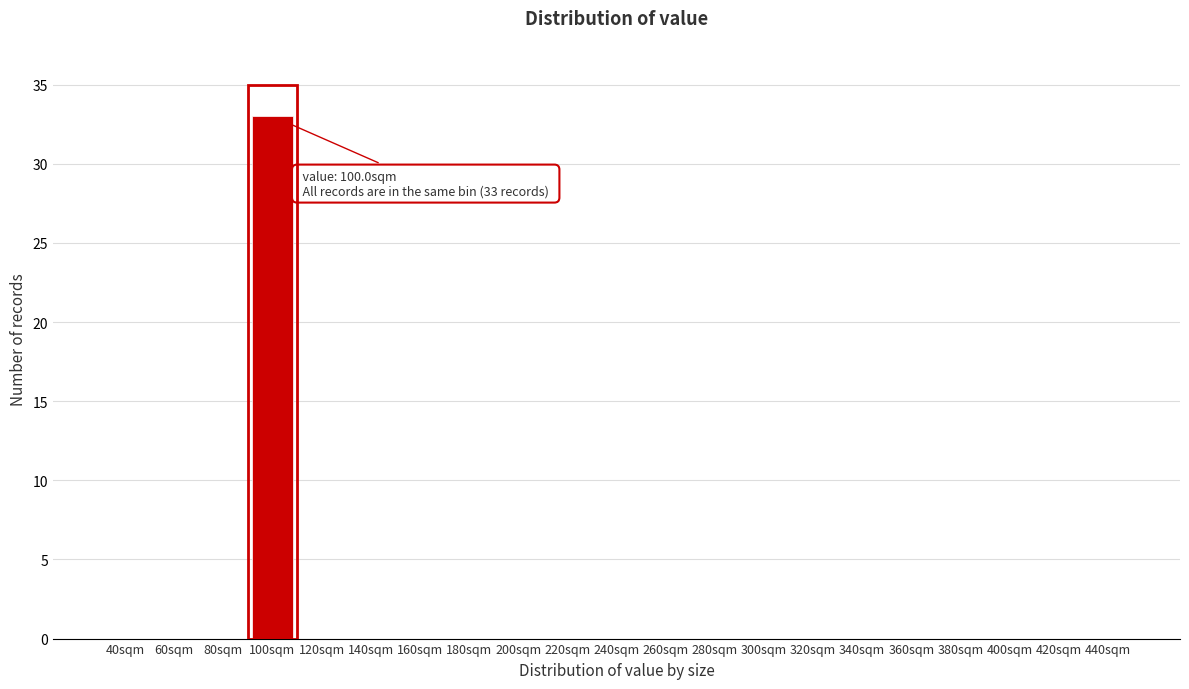

Reading left to right, what are all the values shown in this chart?

40sqm=0	60sqm=0	80sqm=0	100sqm=33	120sqm=0	140sqm=0	160sqm=0	180sqm=0	200sqm=0	220sqm=0	240sqm=0	260sqm=0	280sqm=0	300sqm=0	320sqm=0	340sqm=0	360sqm=0	380sqm=0	400sqm=0	420sqm=0	440sqm=0